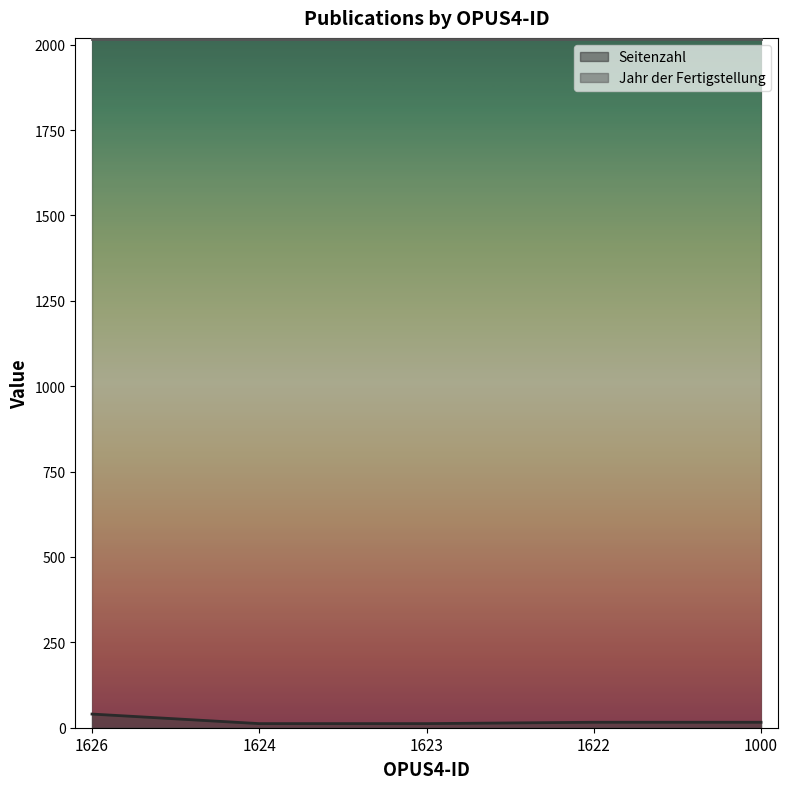

How many values are below 16?

2